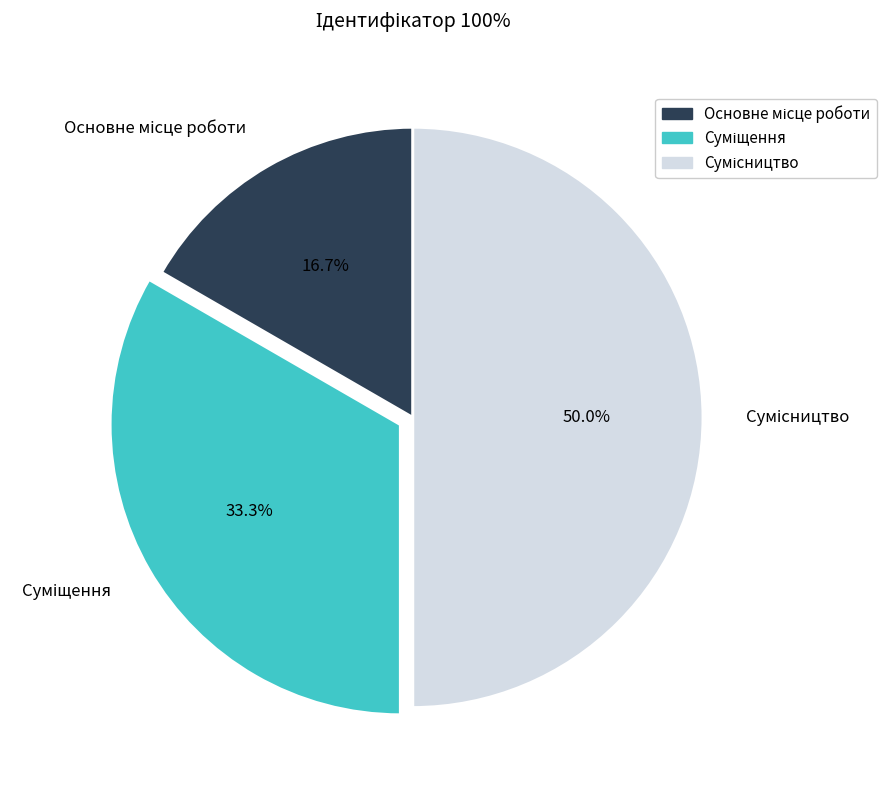

Rank the categories by value from highest to lowest.

Сумісництво, Суміщення, Основне місце роботи